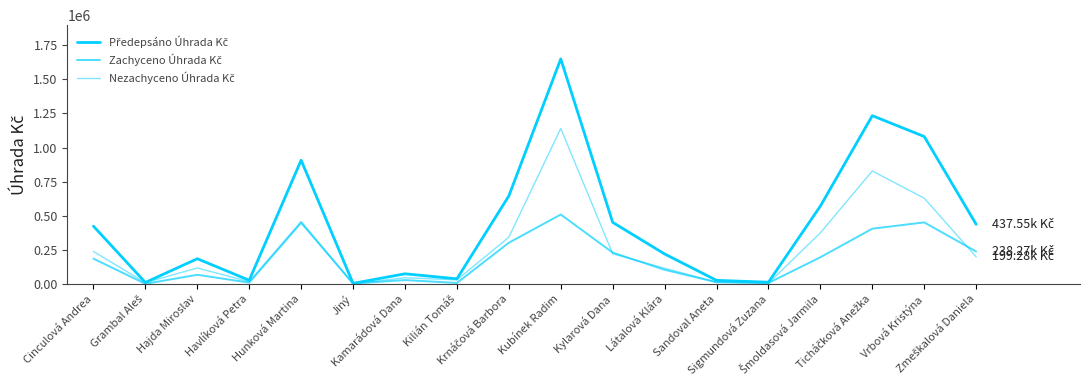

What is the label of the 15th point from the left?

Šmoldasová Jarmila